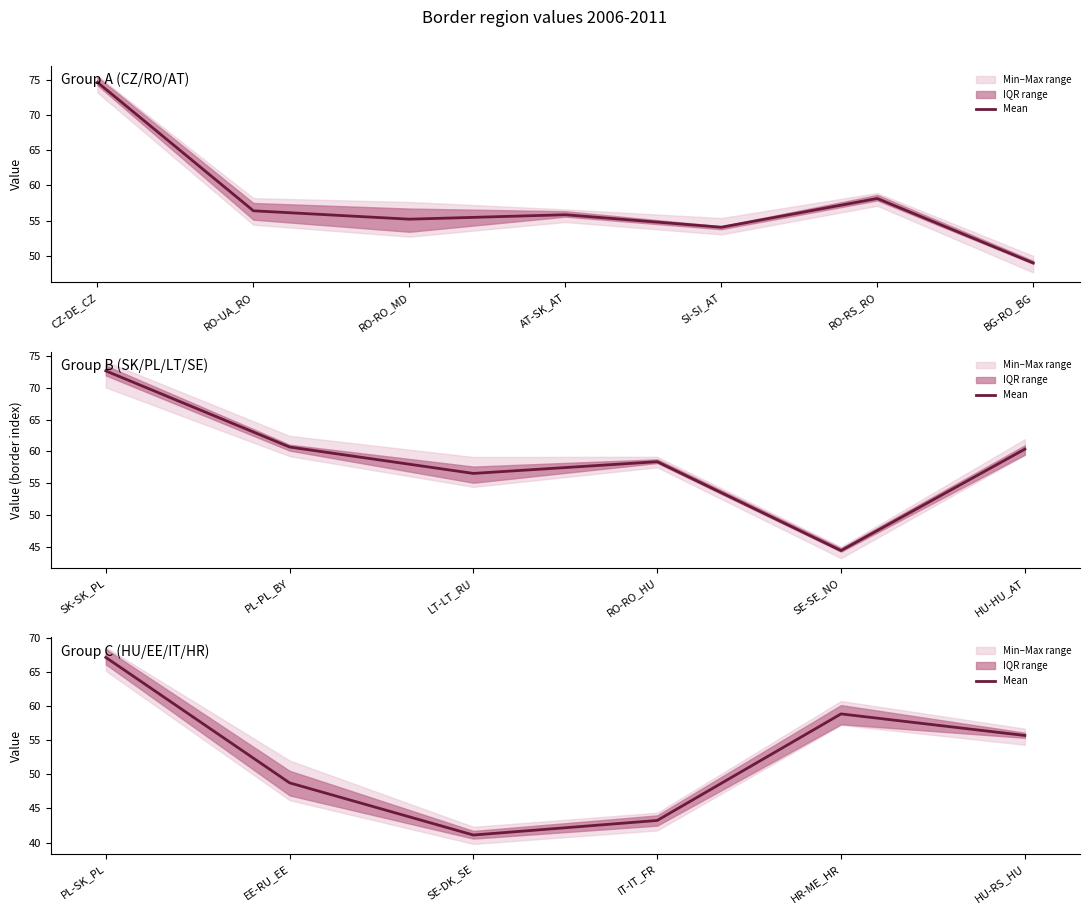

How many points are higher than both their immediate neighbors (excluding endpoints)?

1